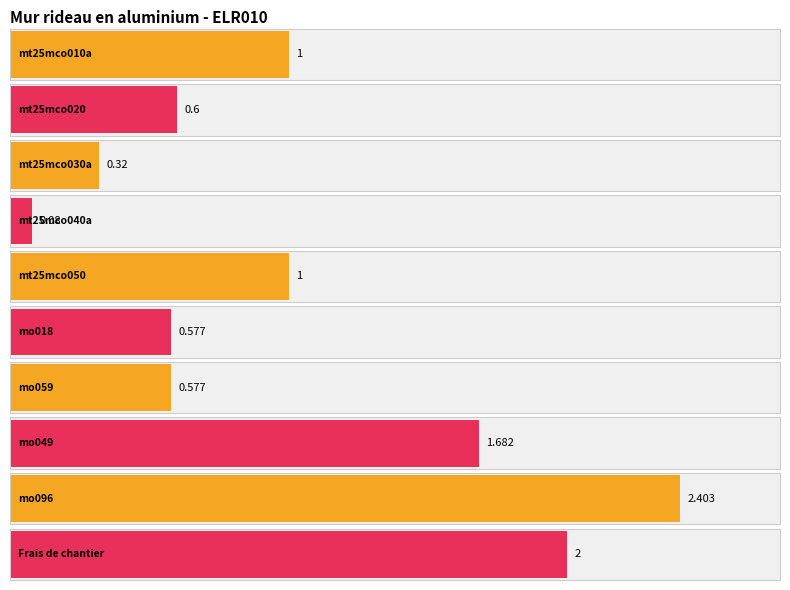

List the labels in order of value, largest first.

mo096, Frais de chantier, mo049, mt25mco010a, mt25mco050, mt25mco020, mo018, mo059, mt25mco030a, mt25mco040a